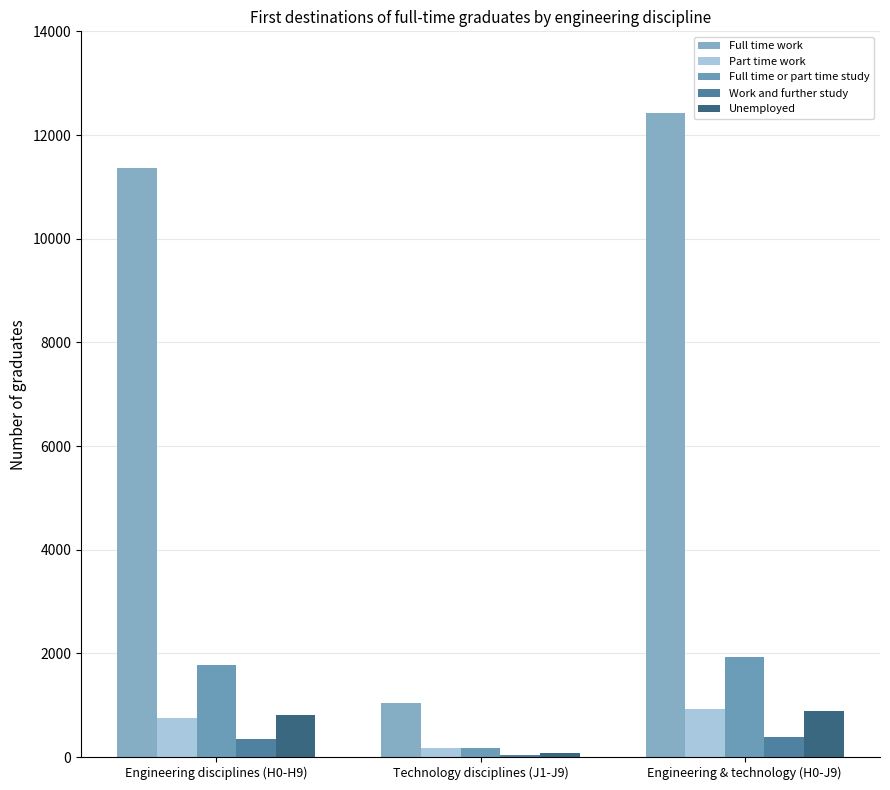

Is it true that Full time or part time study equals 2355 at Engineering disciplines (H0-H9)?

False